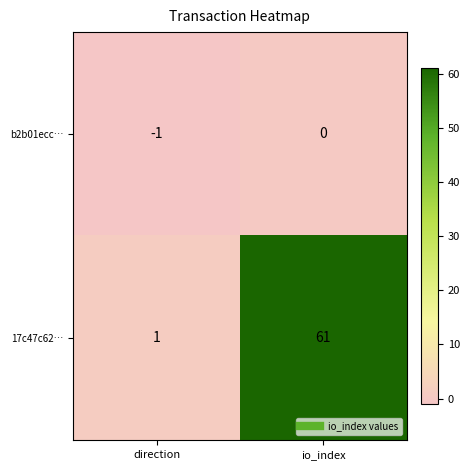

Rank the series by their maximum value, from lowest to highest.

b2b01ecc…, 17c47c62…